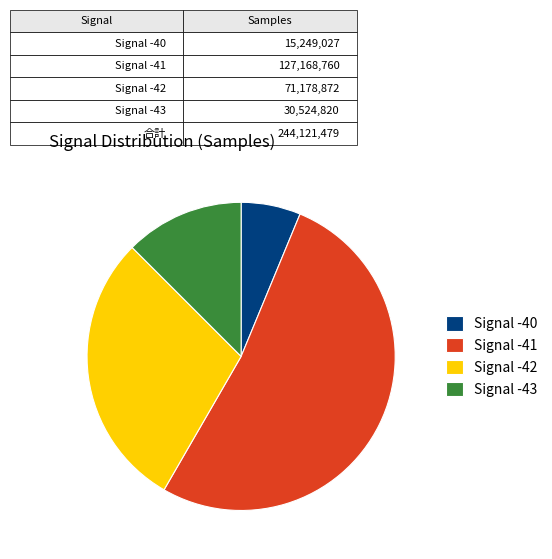

Is it true that Signal -43 is 24% of the pie?

False